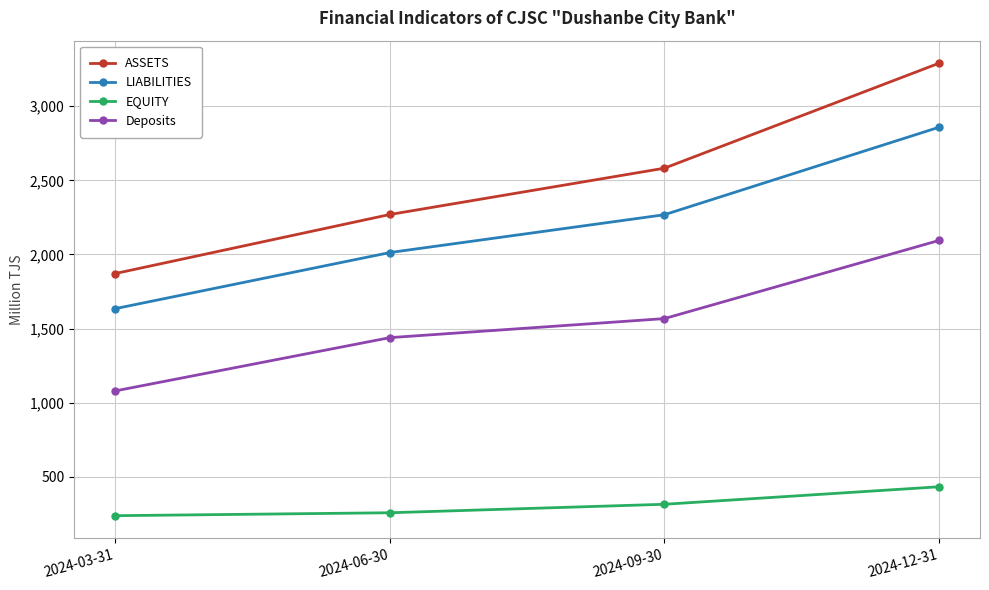

How many data points does each series have?

4